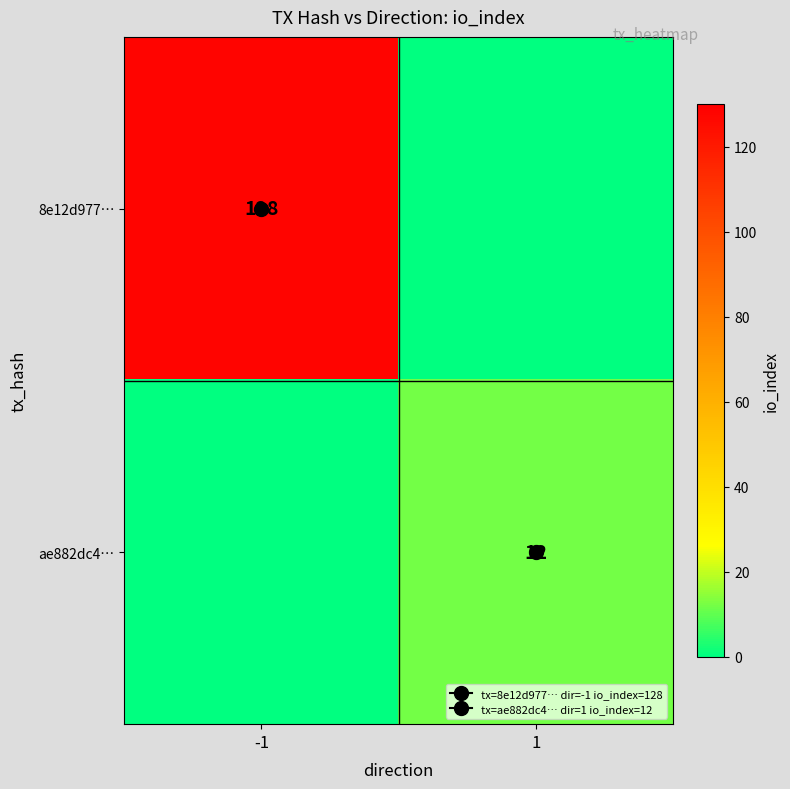

At which category is the sum across all series the highest?

-1